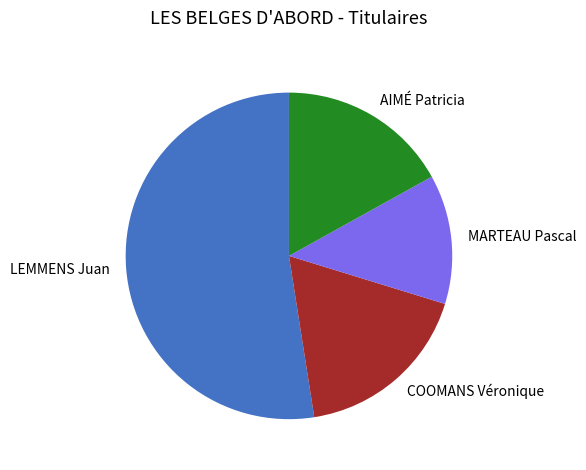

Which has a higher value, COOMANS Véronique or LEMMENS Juan?

LEMMENS Juan